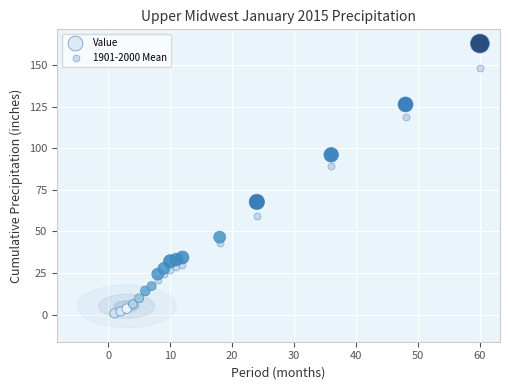

Across all series, what Y value is closest to 81?

89.0